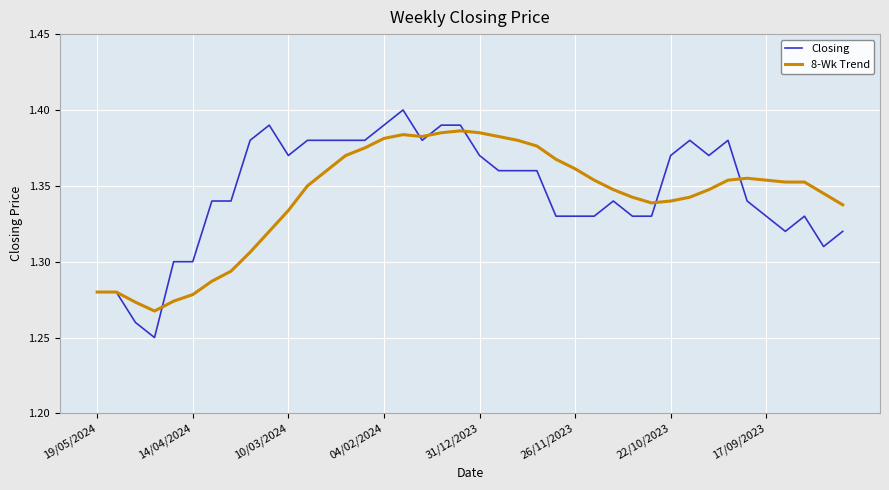

Which series has the largest range (max minus min)?

Closing